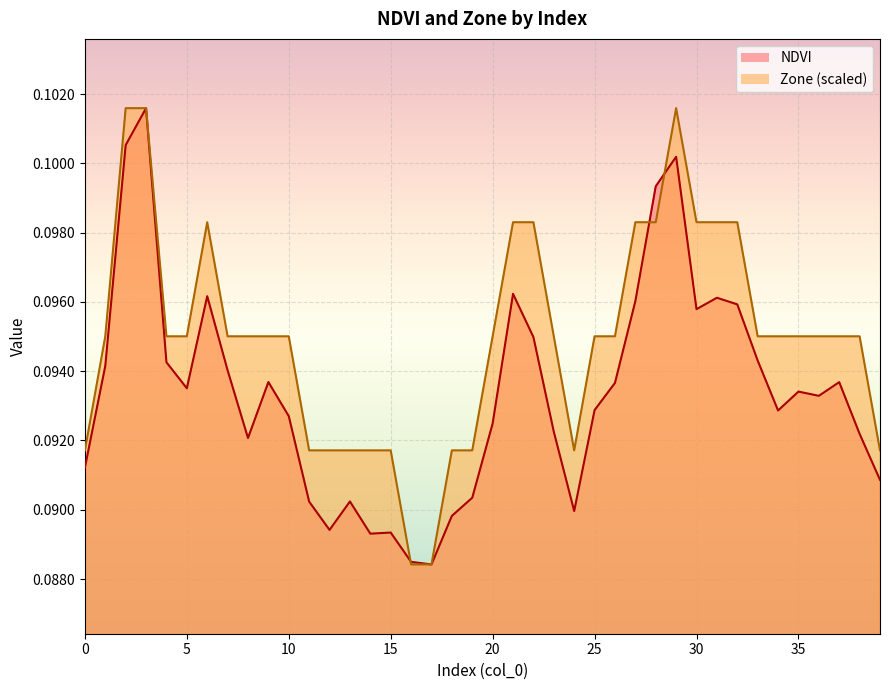

The NDVI series shows 0.0 at 19. True or false?

False